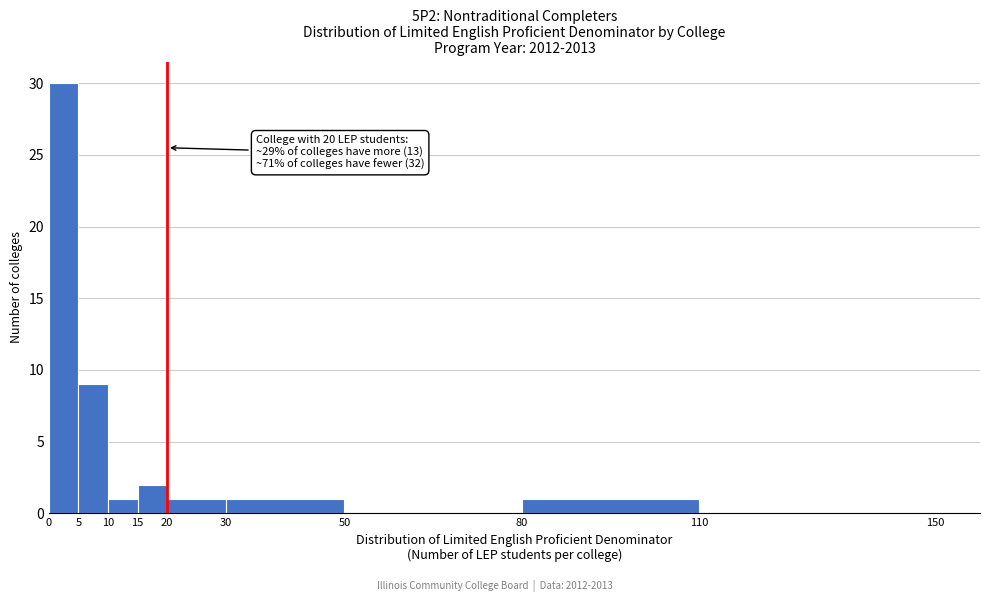

Which range on the x-axis has the tallest bar?

0 to 5